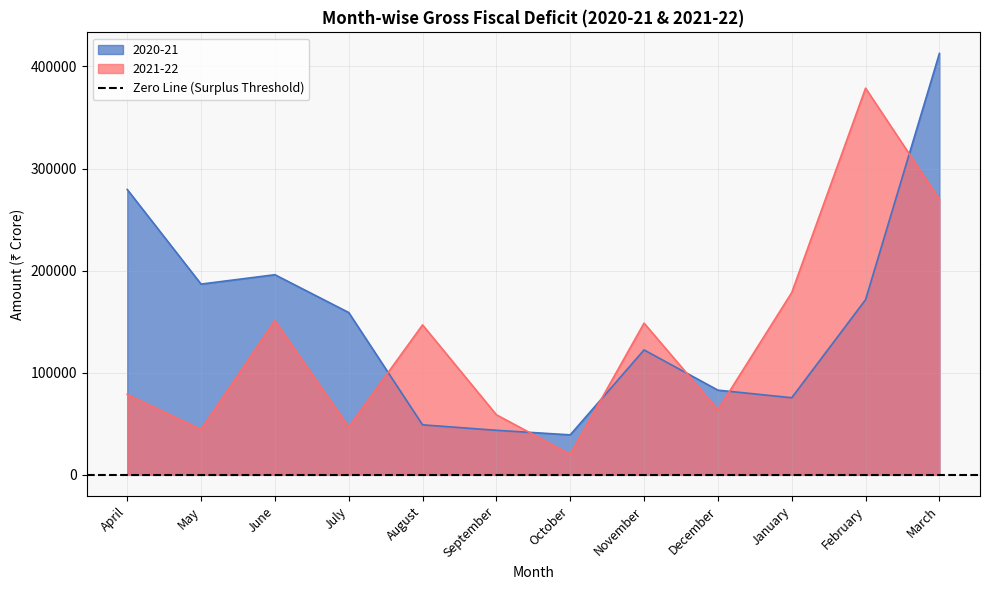

What is the sum of the 2020-21 values at October and August?

88159